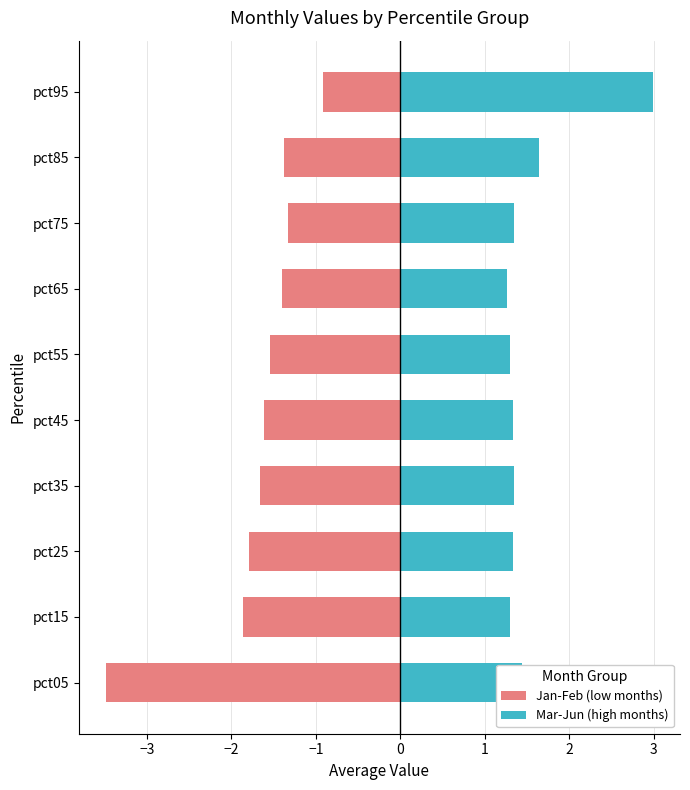

What is the maximum value shown in the chart?

3.0